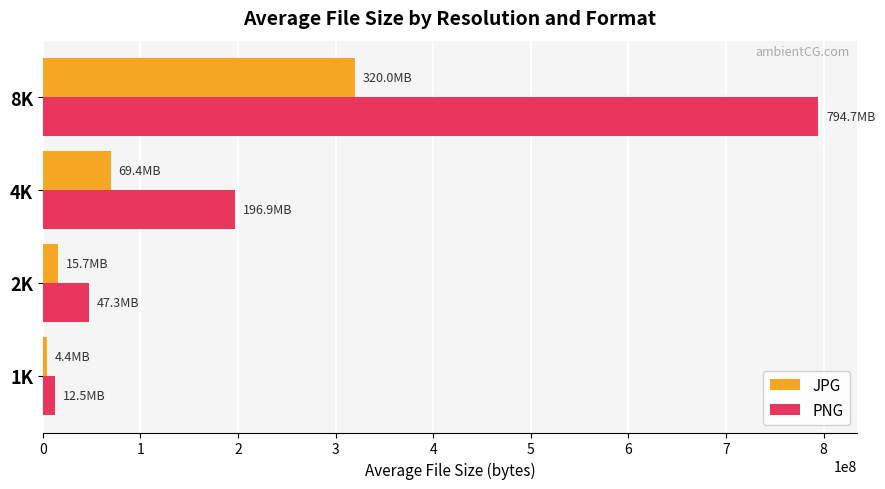

What is the sum of all PNG values?

1051392619